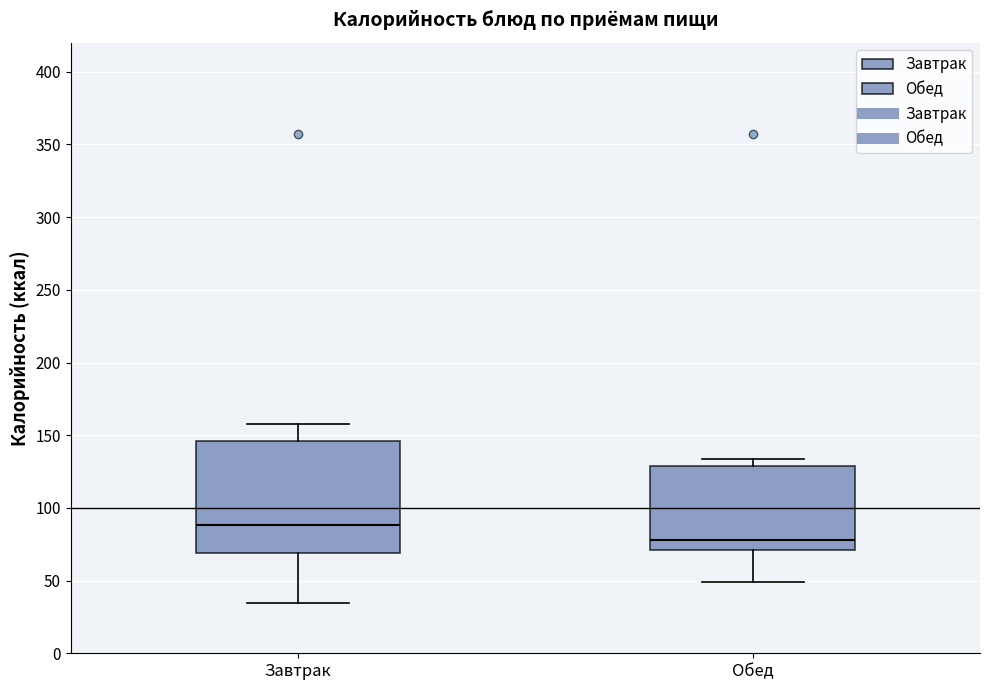

Comparing the boxes themselves (not the whiskers), which one is the tallest?

Завтрак